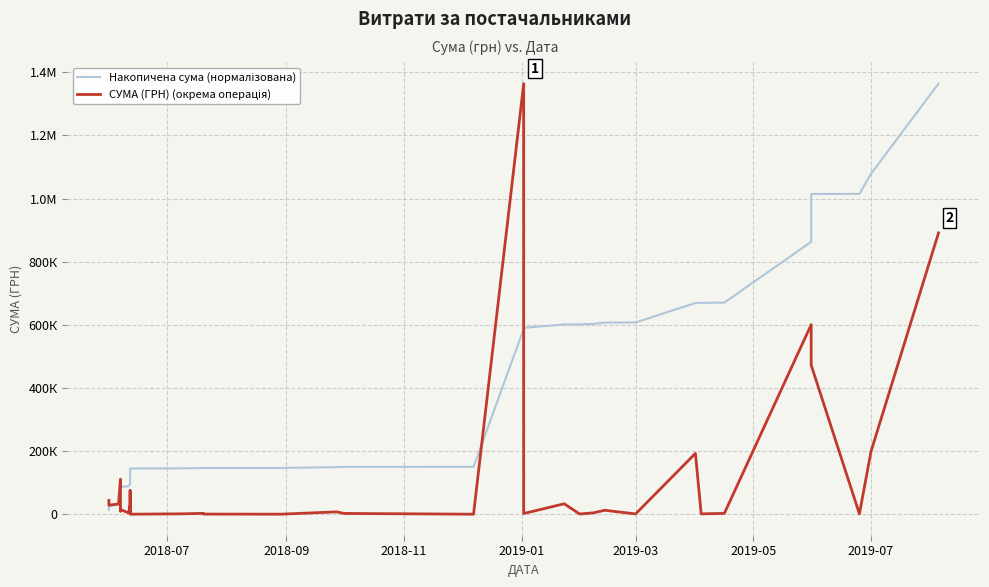

Rank the series by their maximum value, from highest to lowest.

Накопичена сума (нормалізована), СУМА (ГРН) (окрема операція)